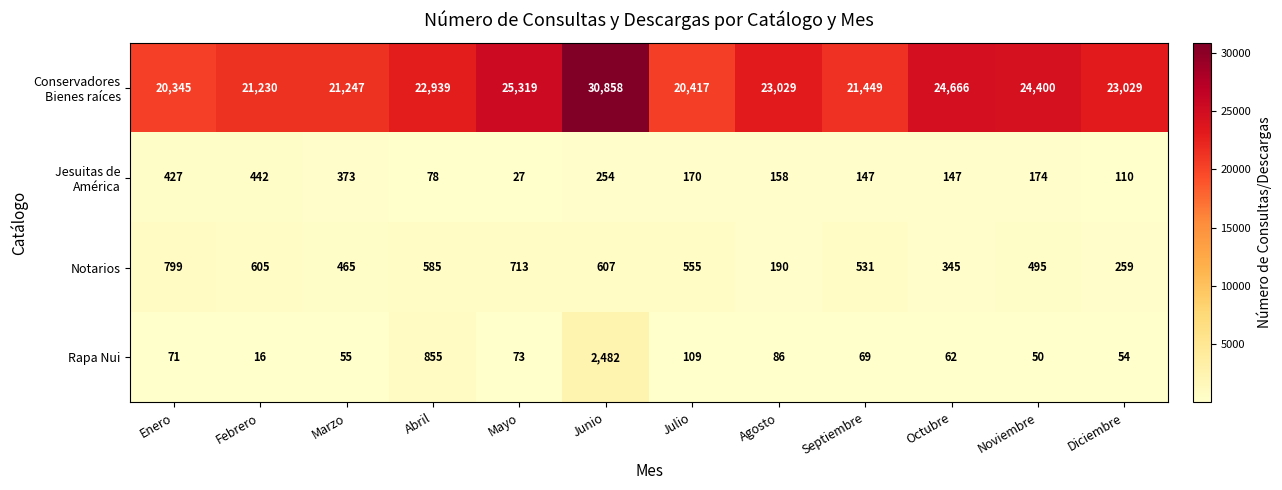

What is the sum of the Rapa Nui values at Diciembre and Enero?

125